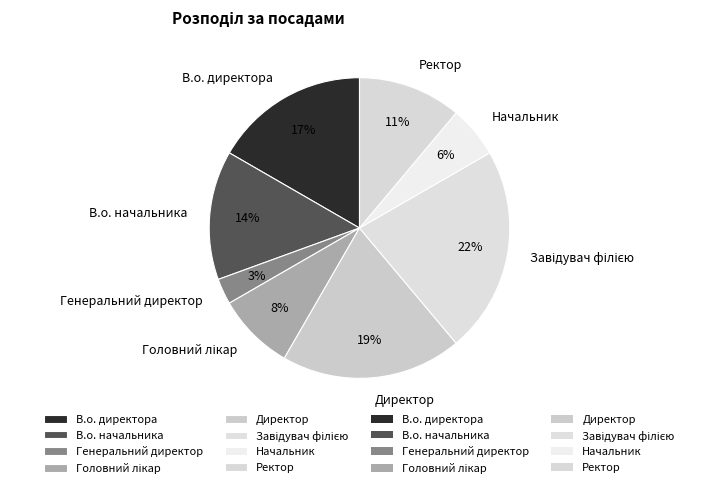

Is there a majority slice in this chart?

No